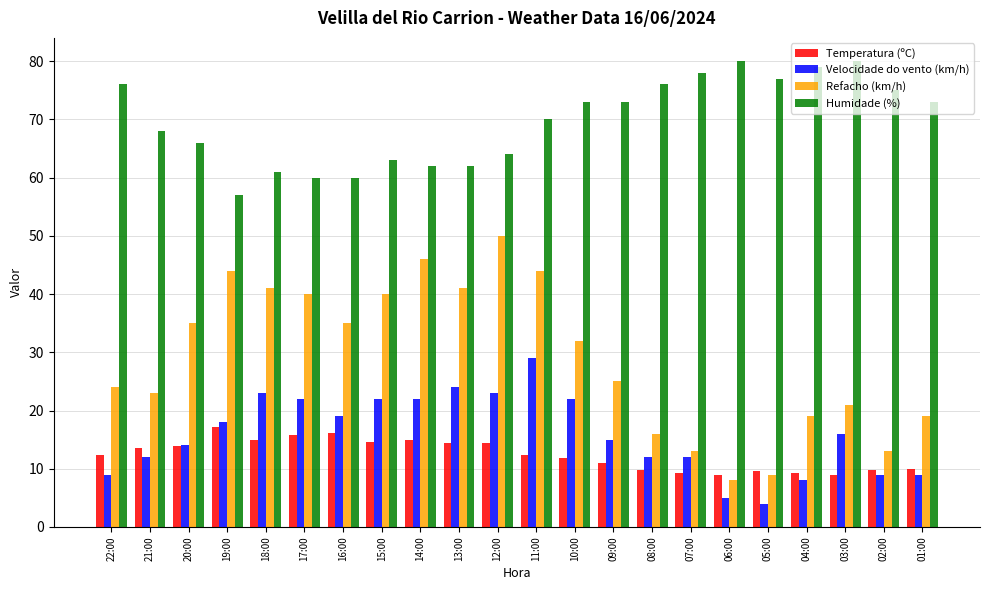

The Refacho (km/h) series shows 12.9 at 01:00. True or false?

False